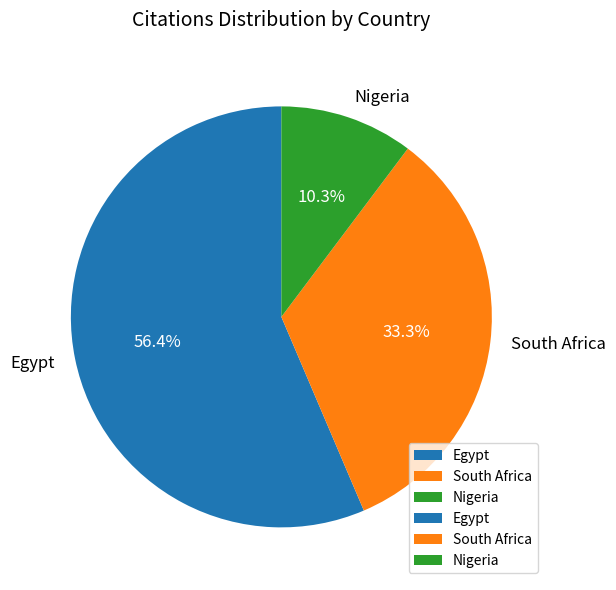

Is there a majority slice in this chart?

Yes